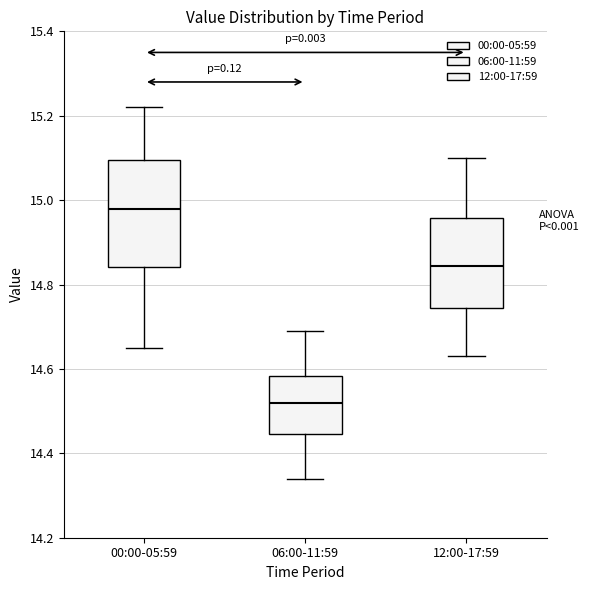

Which box is the tallest, from its lower edge to its upper edge?

00:00-05:59